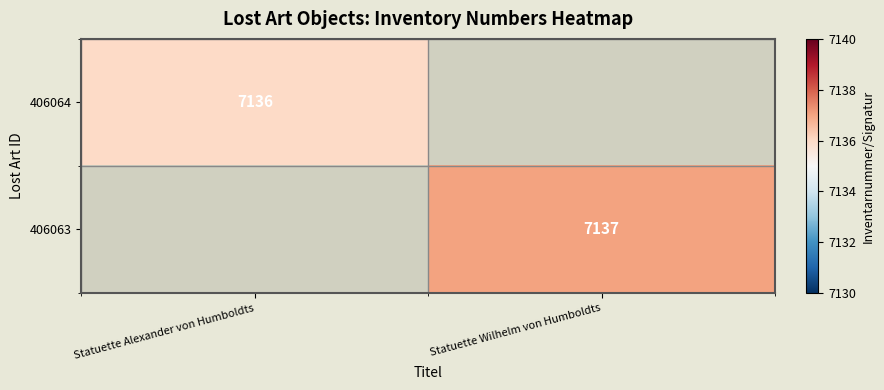

Count the number of data series in this chart.

2